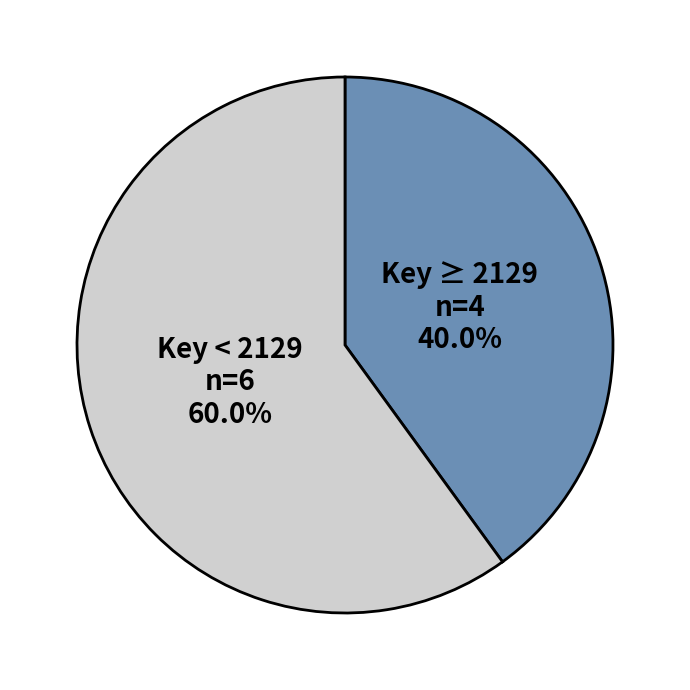

Do Key < 2129 and Key ≥ 2129 together represent more than half of the pie?

Yes